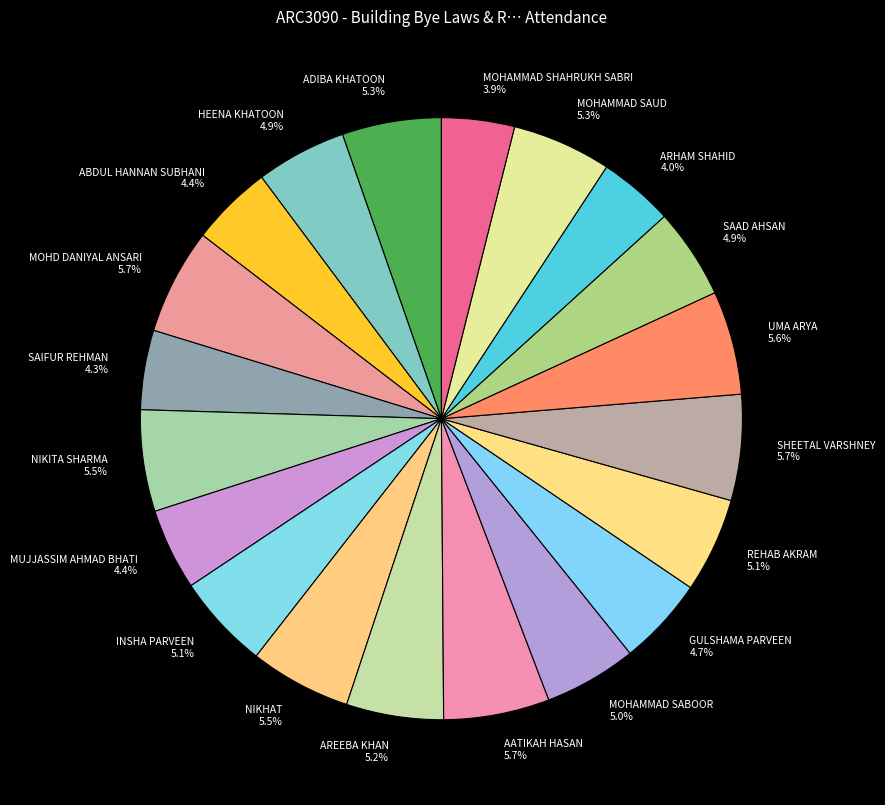

Do SAAD AHSAN and GULSHAMA PARVEEN together represent more than half of the pie?

No